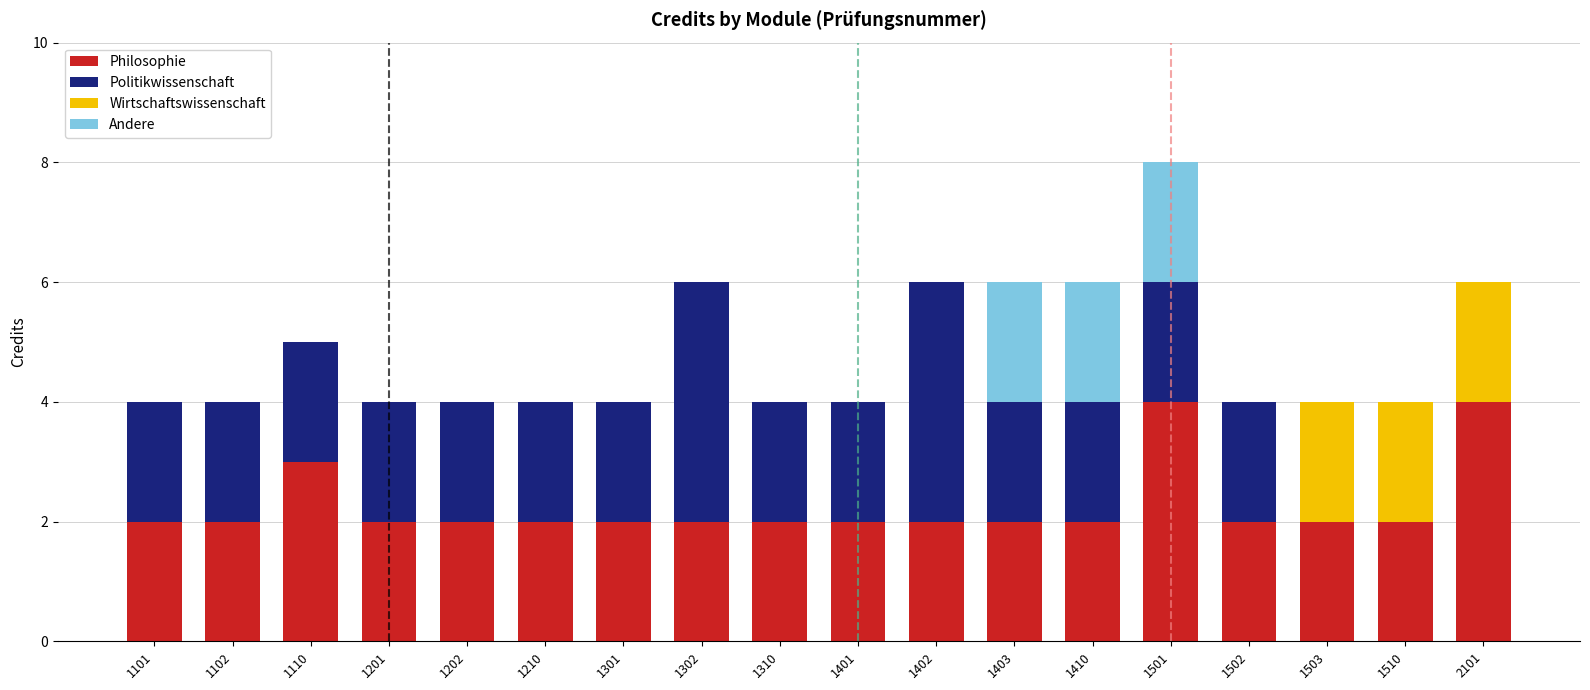

What is the total value across all series at 1101?

4